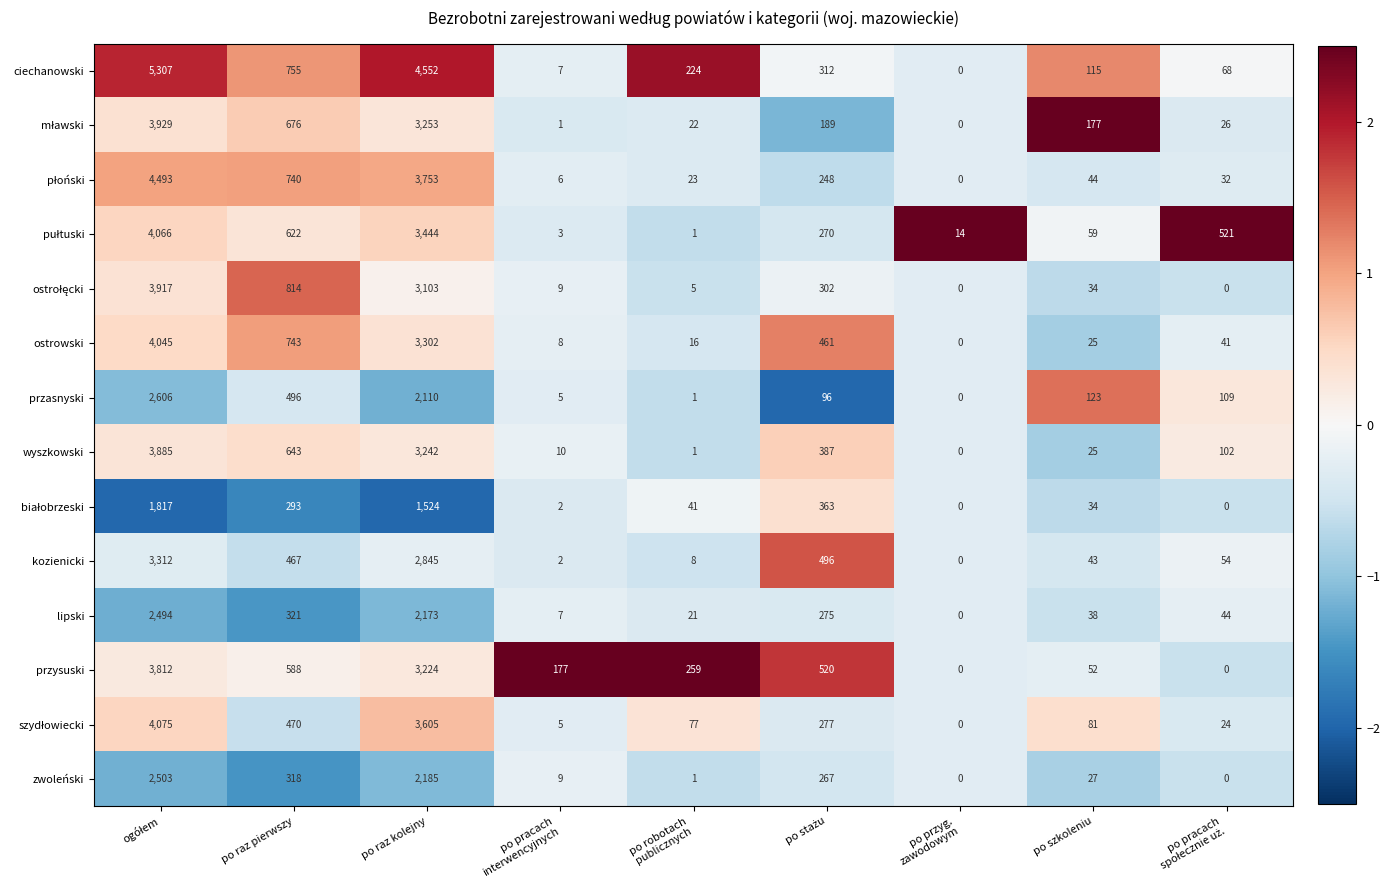

The zwoleński series shows 27 at po szkoleniu. True or false?

True